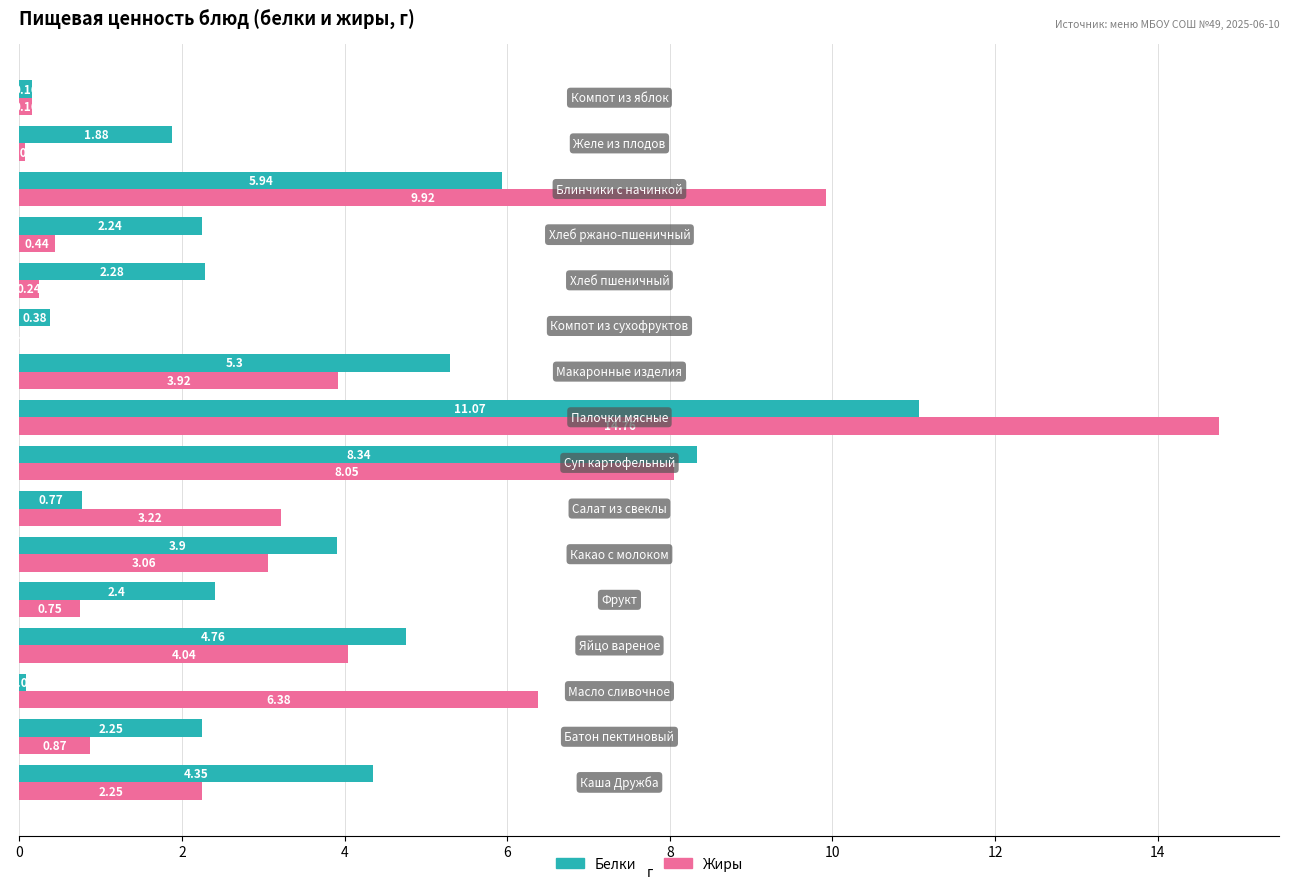

What are all the series names shown in the legend?

Белки, Жиры